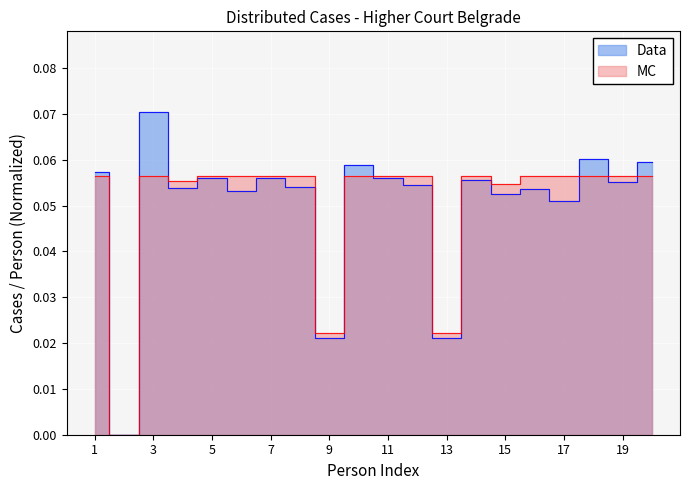

Reading right to left, transcribe all the data shown in this chart.

Data: 0.1	0.1	0.1	0.1	0.1	0.1	0.1	0.0	0.1	0.1	0.1	0.0	0.1	0.1	0.1	0.1	0.1	0.1	0.0	0.1
MC: 0.1	0.1	0.1	0.1	0.1	0.1	0.1	0.0	0.1	0.1	0.1	0.0	0.1	0.1	0.1	0.1	0.1	0.1	0.0	0.1